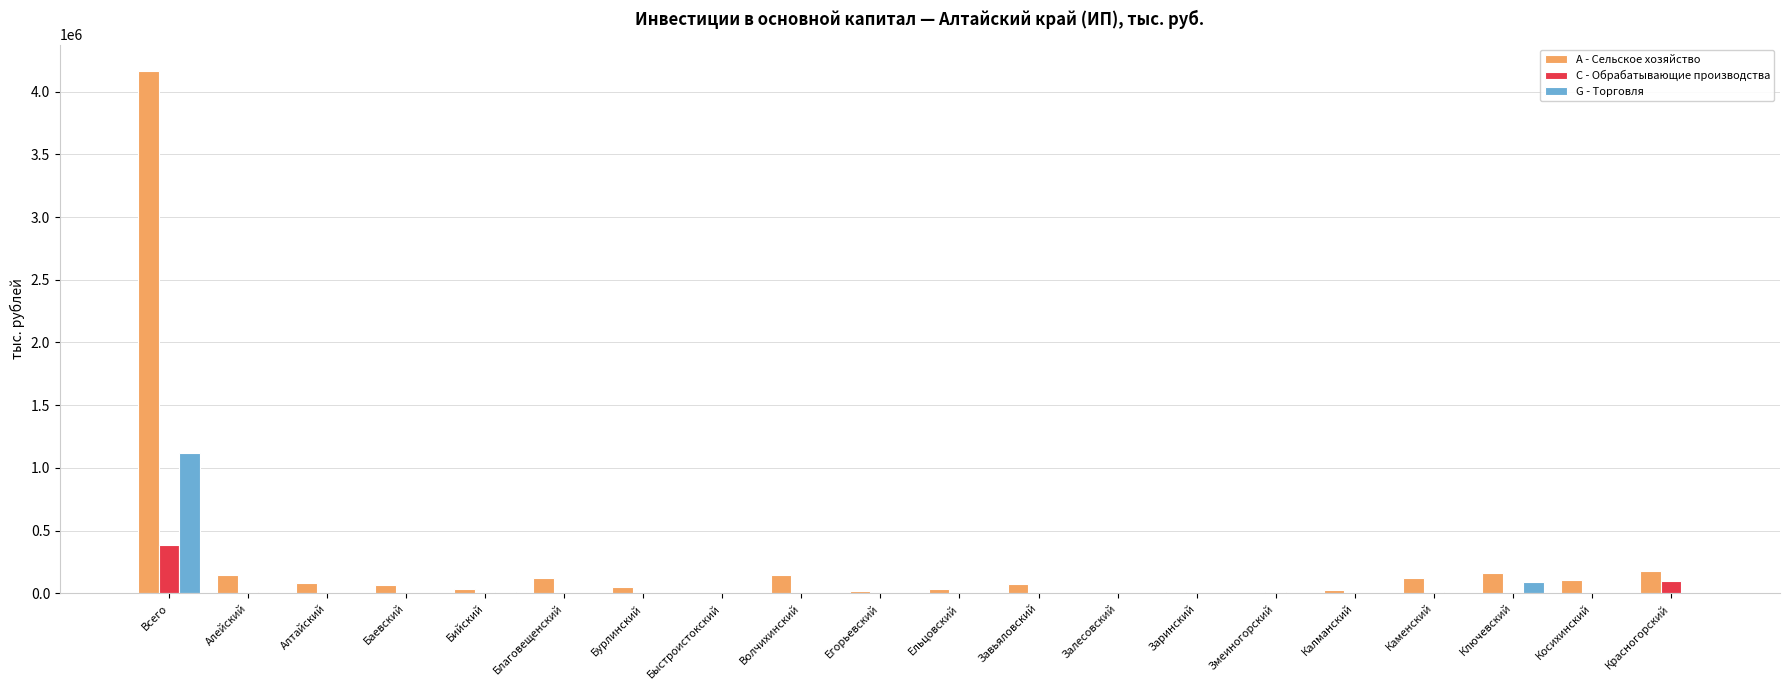

At which category is the sum across all series the highest?

Всего